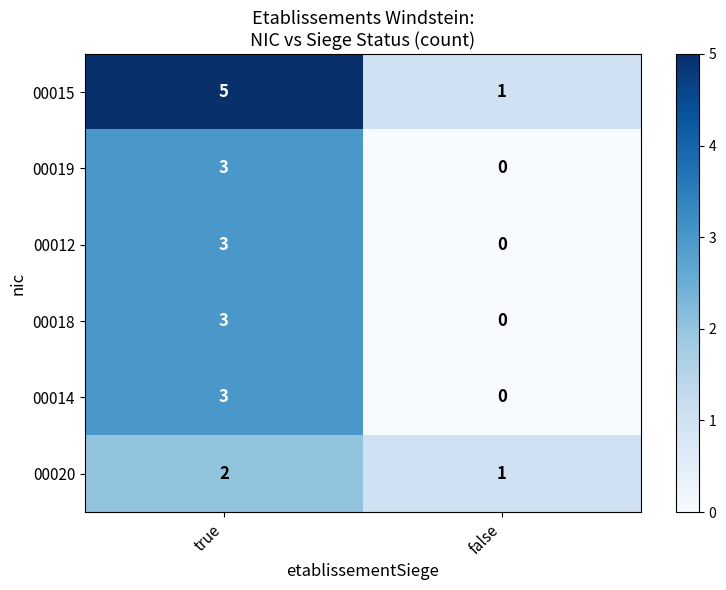

What is the difference between the maximum and minimum values in the 00015 series?

4